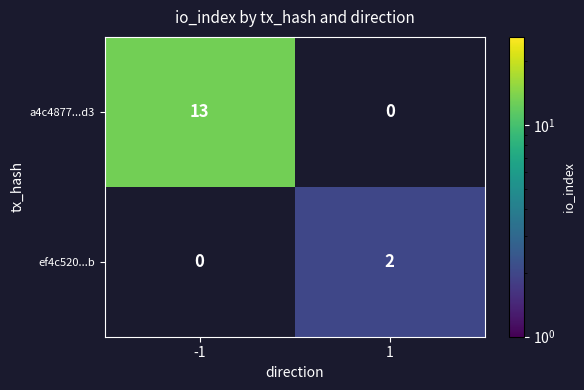

True or false: a4c4877...d3 has a value of 6 at -1.

False